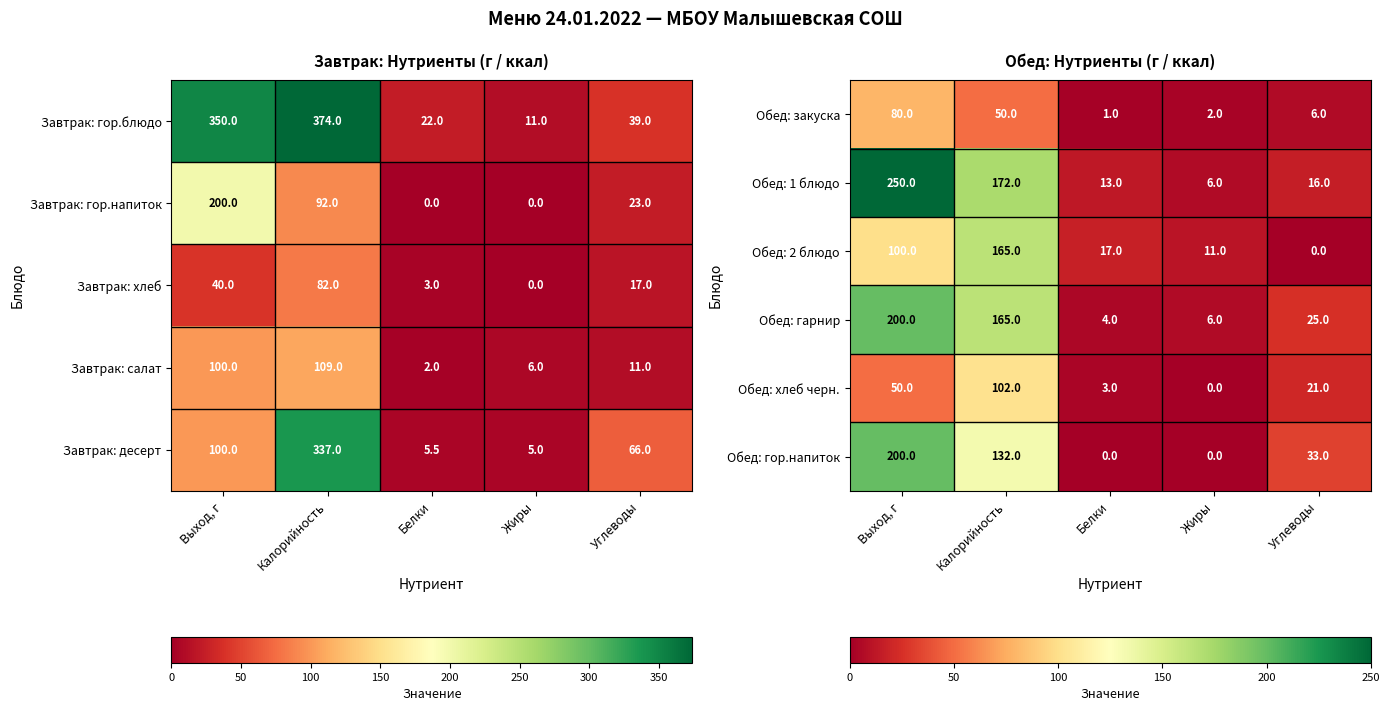

True or false: Обед: гор.напиток has a value of 229 at Калорийность.

False